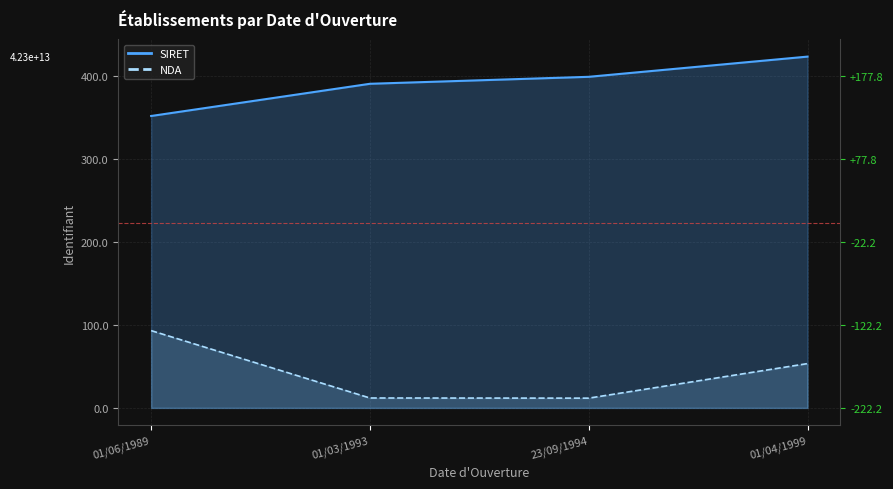

What position from the right is 23/09/1994?

2